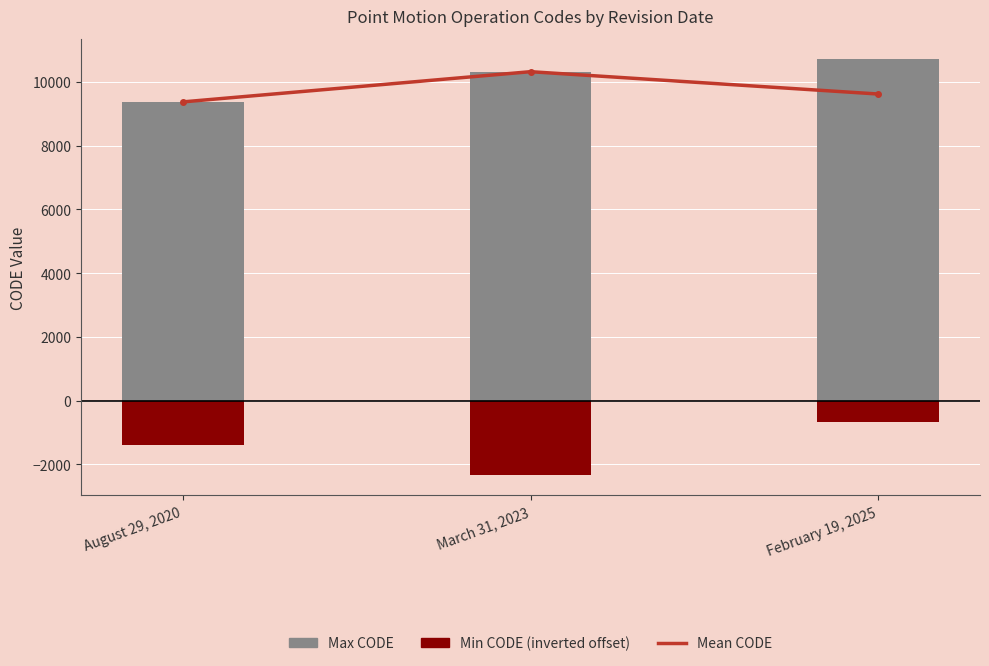

What is the difference between the maximum and minimum values in the Mean CODE series?

948